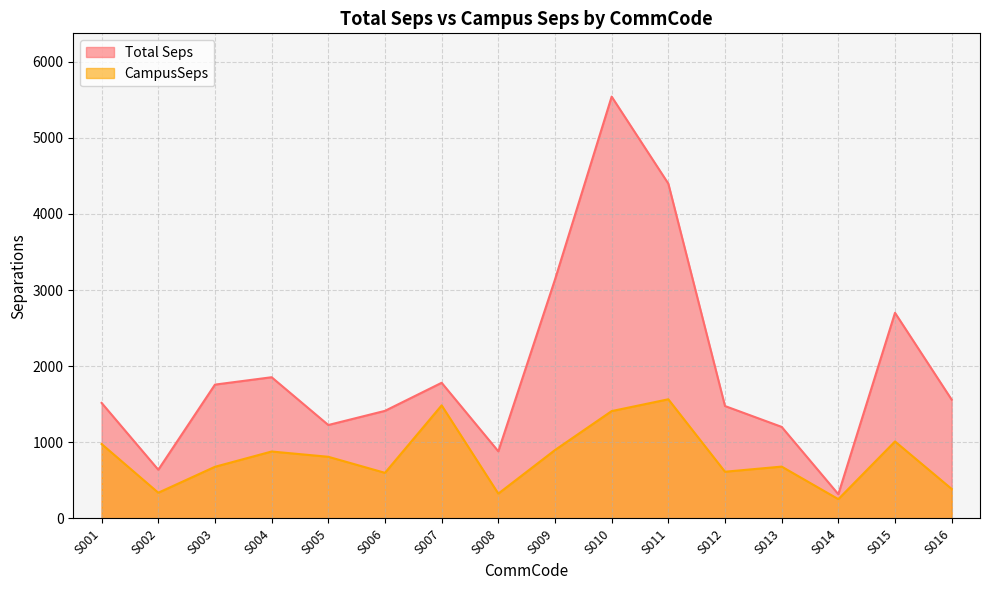

True or false: CampusSeps has a value of 1600.6 at S009.

False